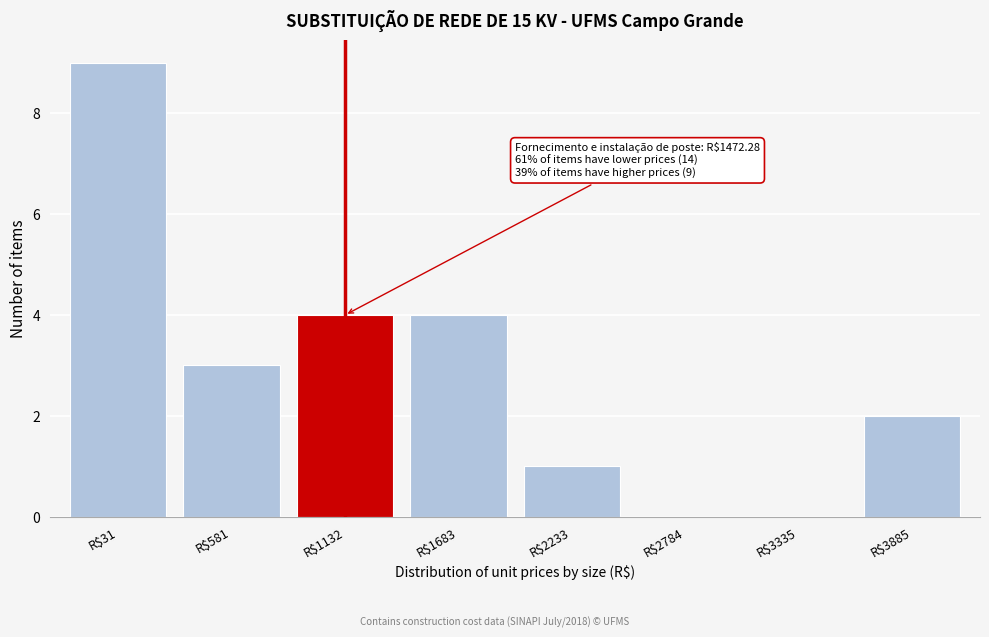

What is the sum of all values?

23